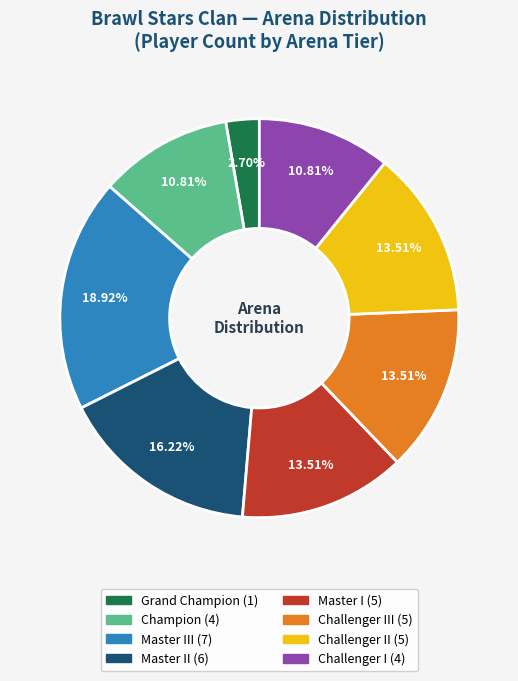

Is there any slice that represents more than half of the pie?

No